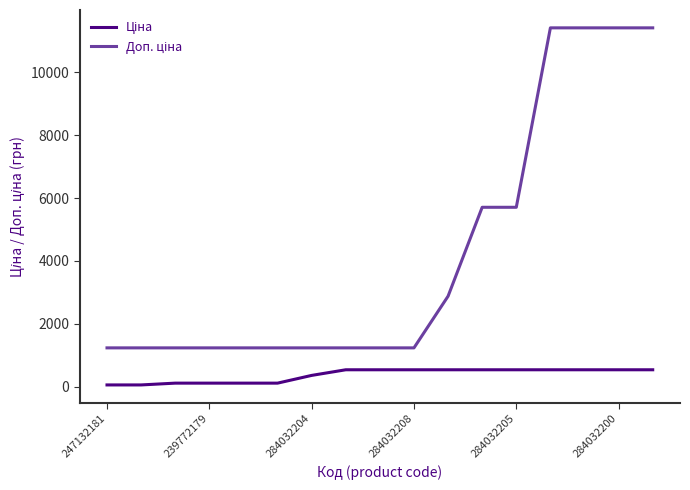

How many lines are shown in the chart?

2